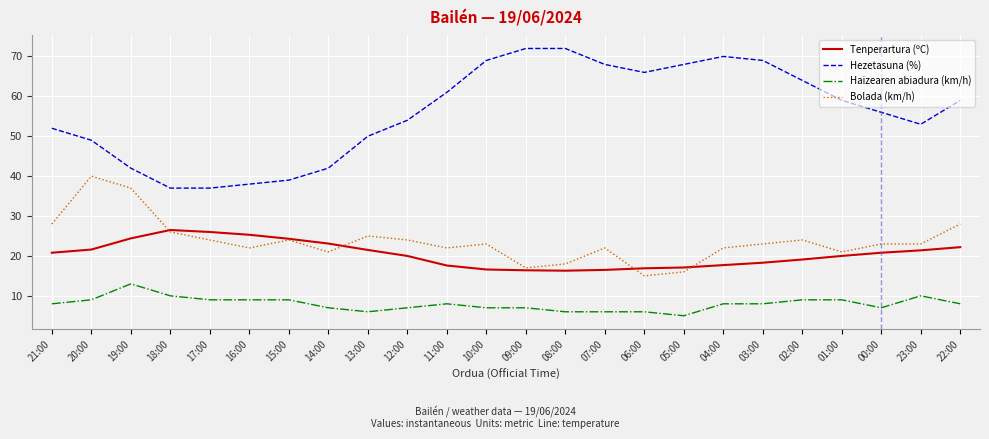

Which series has the widest spread of values?

Hezetasuna (%)